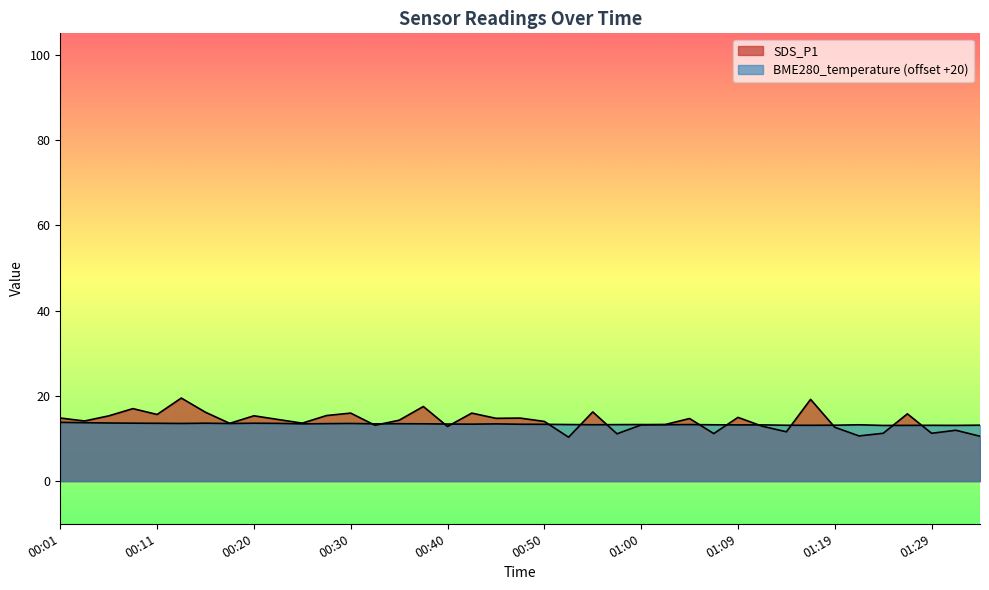

Where is BME280_temperature nearest to the value 13?

01:24